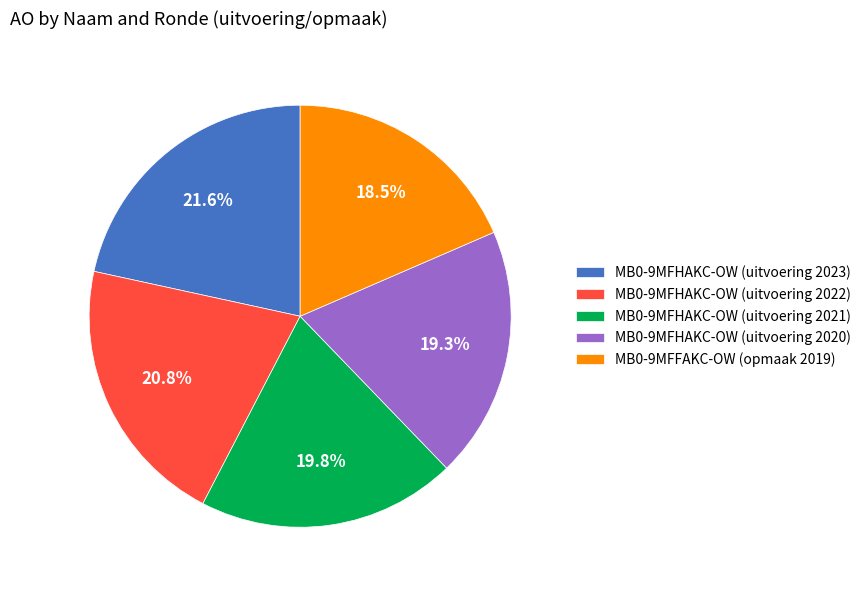

Approximately how many times larger is the value at MB0-9MFHAKC-OW (uitvoering 2023) compared to MB0-9MFHAKC-OW (uitvoering 2021)?

1.1